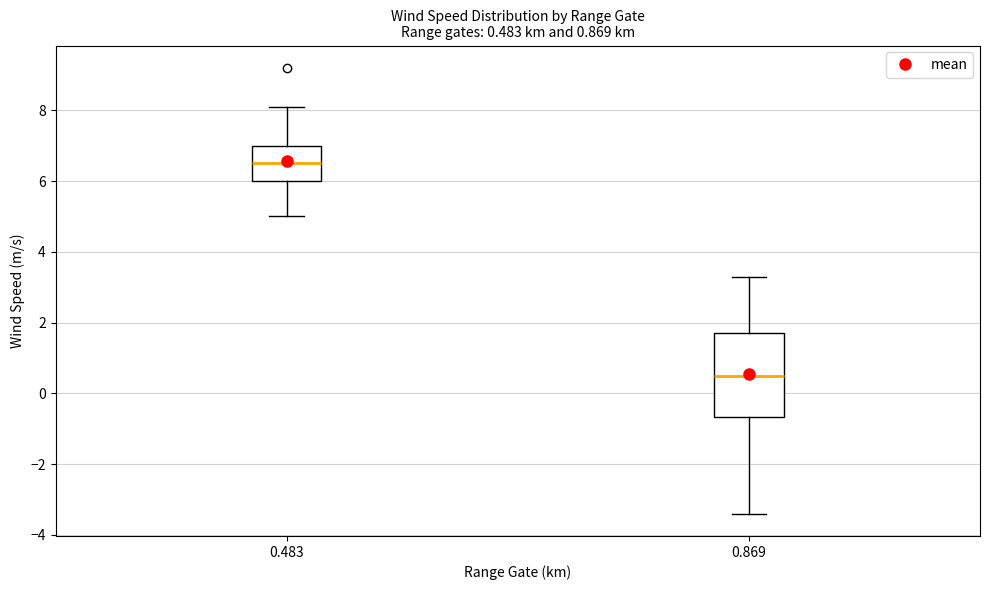

Comparing the boxes themselves (not the whiskers), which one is the tallest?

0.869